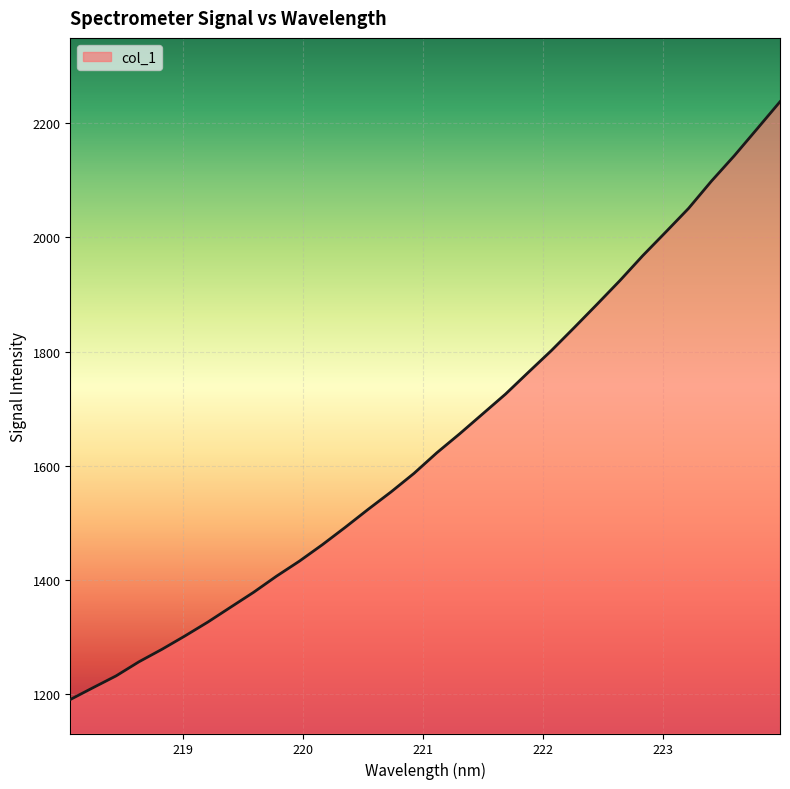

How many series are shown in this chart?

1